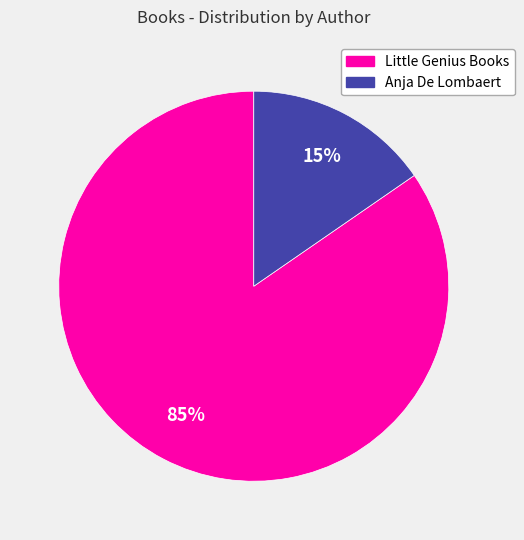

Does any single category account for the majority?

Yes